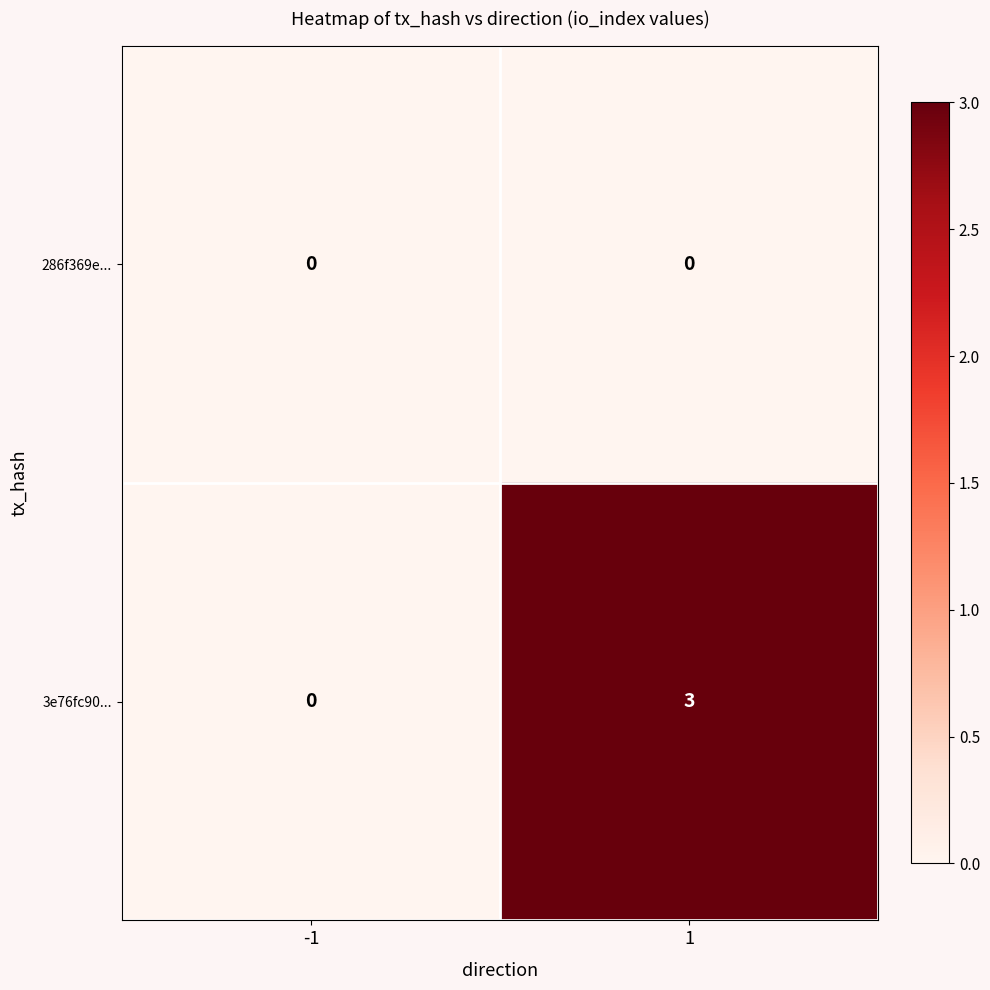

Is the value of 286f369e... at 1 greater than the value of 3e76fc90... at 1?

No